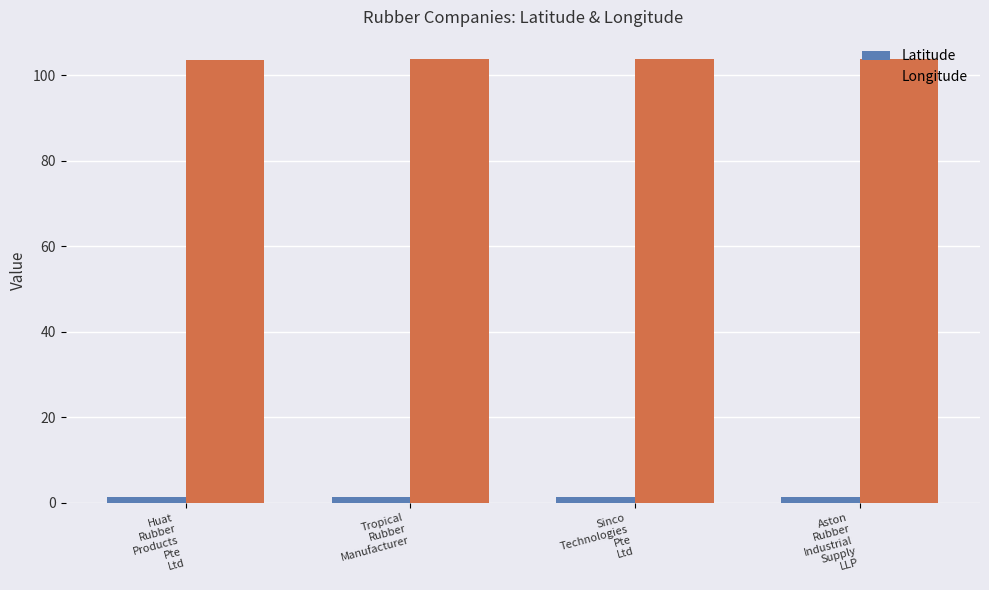

List the series in order of their peak value, lowest first.

Latitude, Longitude